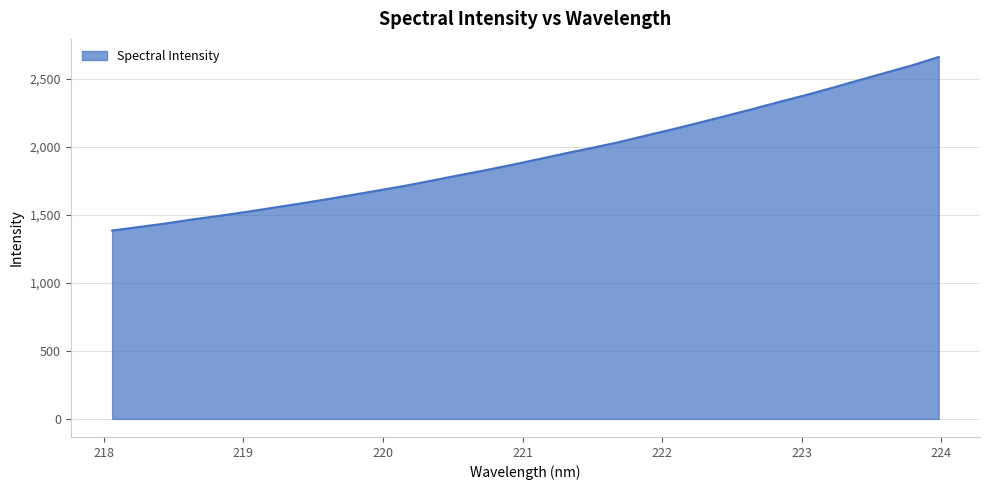

What is the difference between the maximum and minimum values?

1274.7